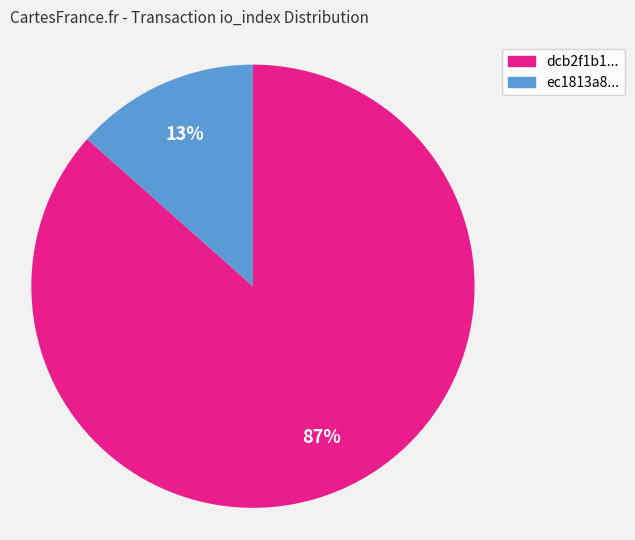

To the nearest percent, what is the average slice percentage?

50%